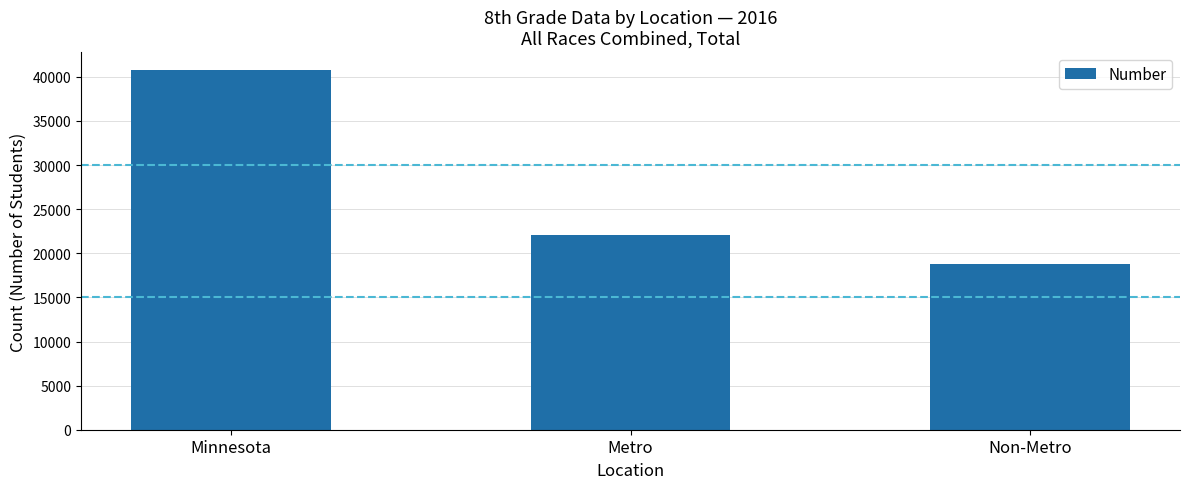

List the labels in order of value, smallest first.

Non-Metro, Metro, Minnesota